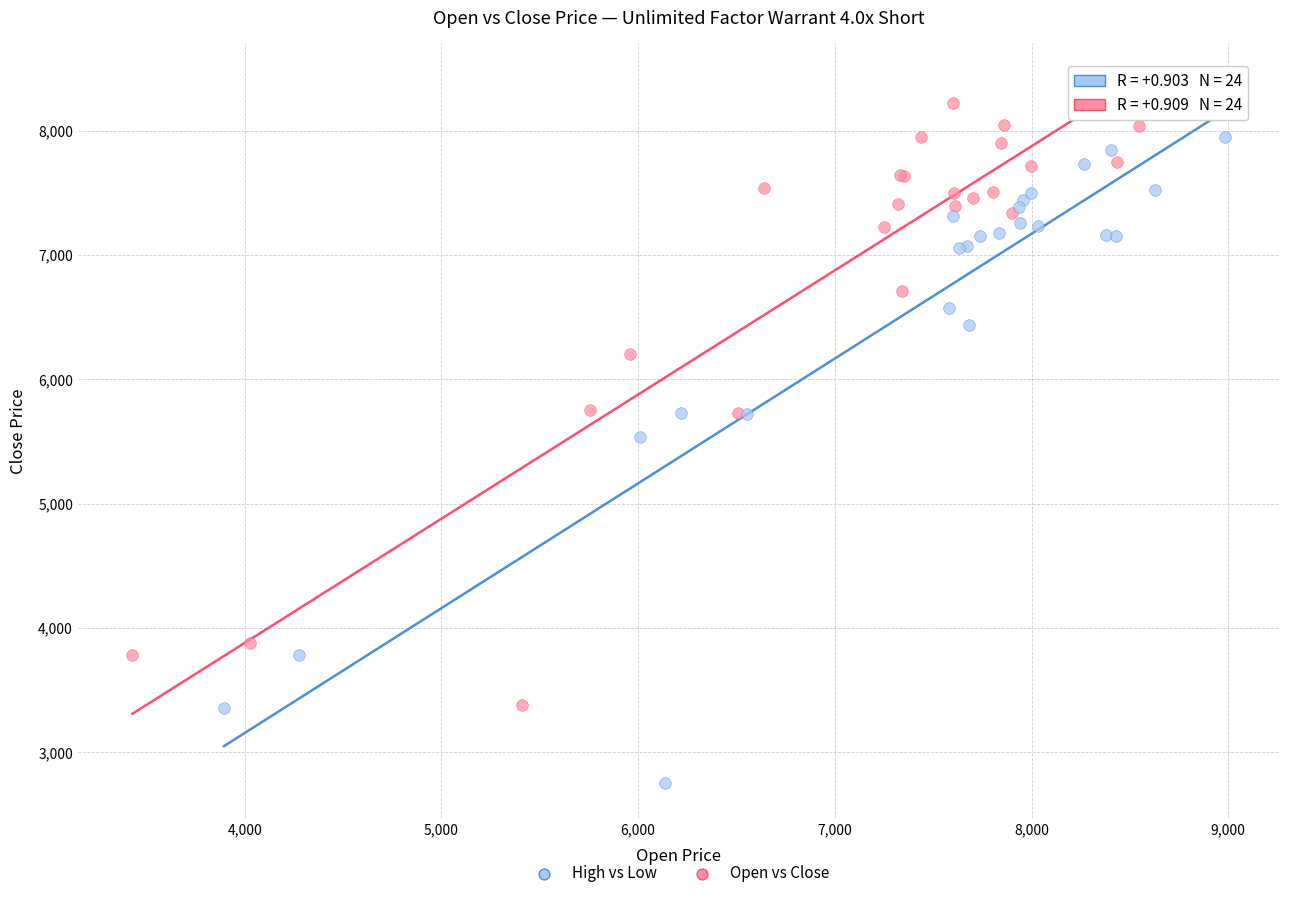

Which series contains the highest Y value?

Open vs Close